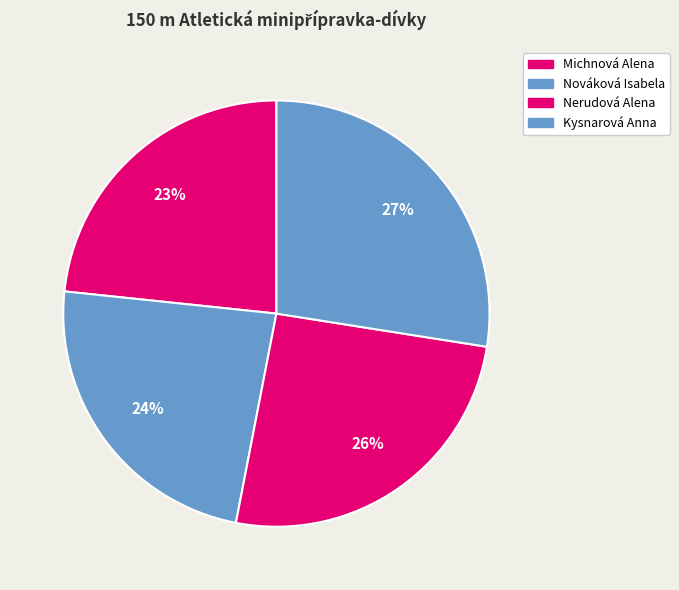

What is the smallest slice in the pie chart?

Michnová Alena